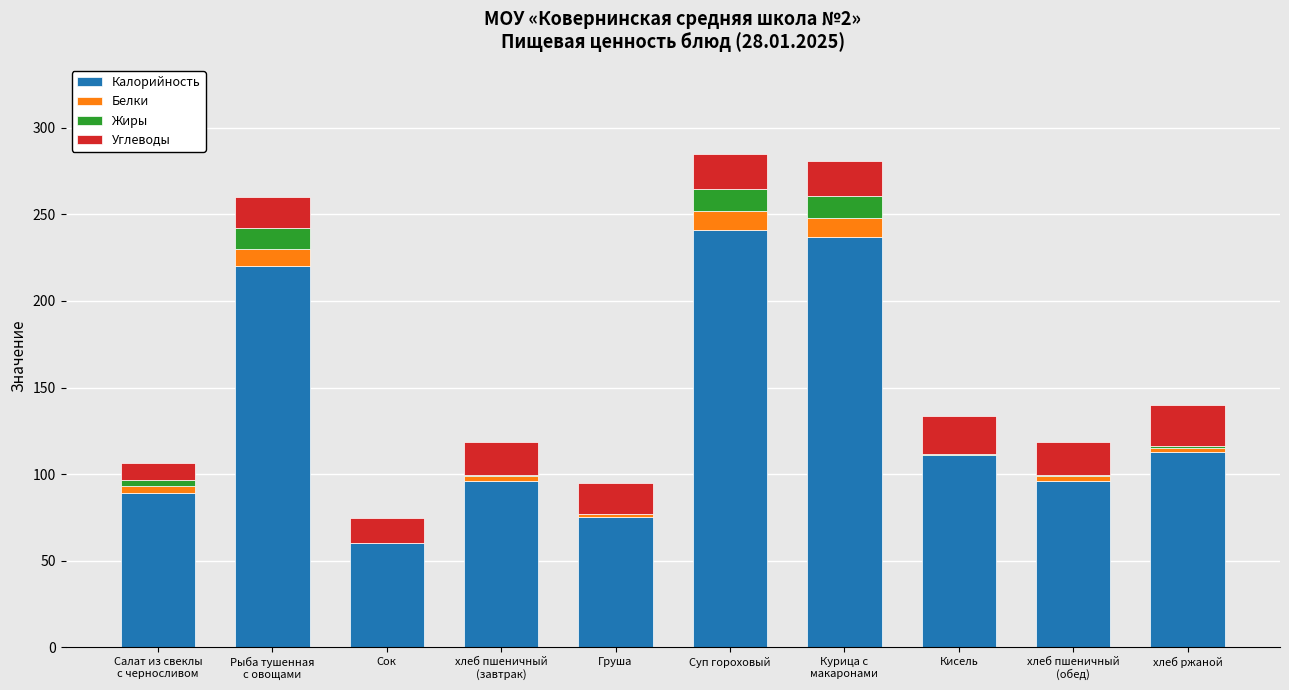

The Калорийность series shows 60.0 at Сок. True or false?

True